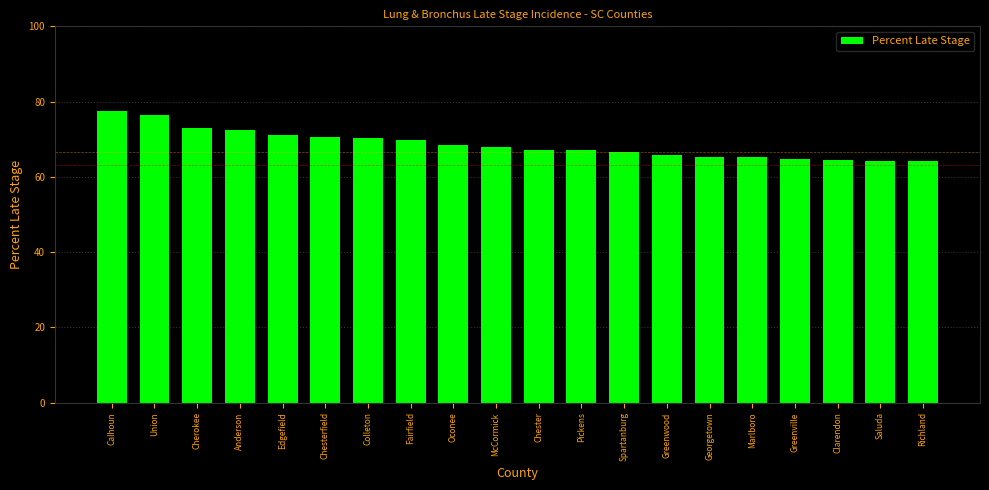

What is the value of the 8th bar from the left?

69.8